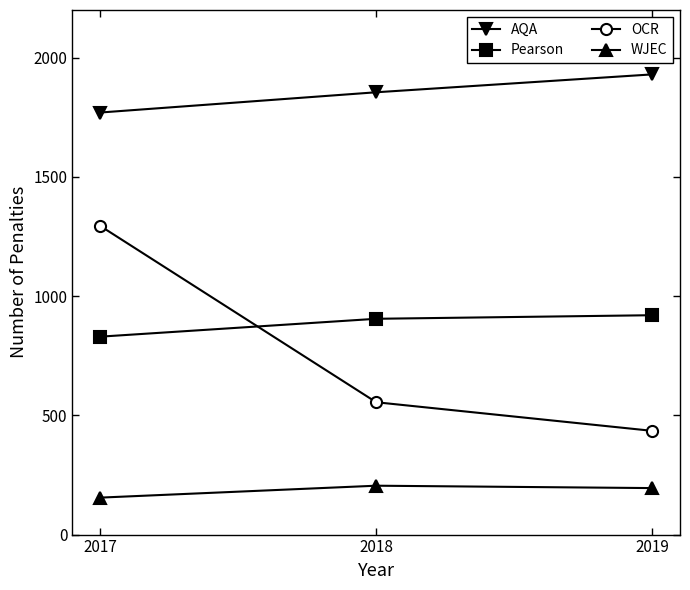

What is the approximate value of Pearson at 2018, to the nearest 5?

905